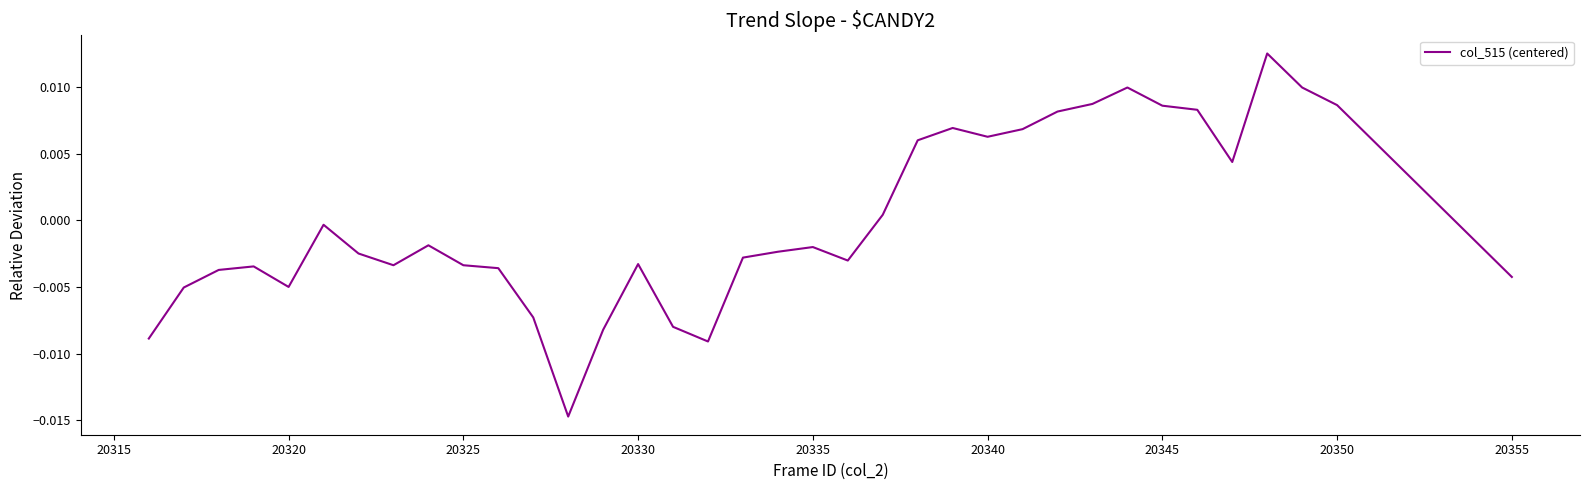

True or false: the data has more than 0 interior local peaks.

True